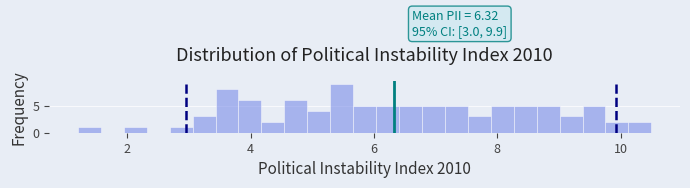

Read against the x-axis, roughly where is the centre of the tallest bar?

5.4